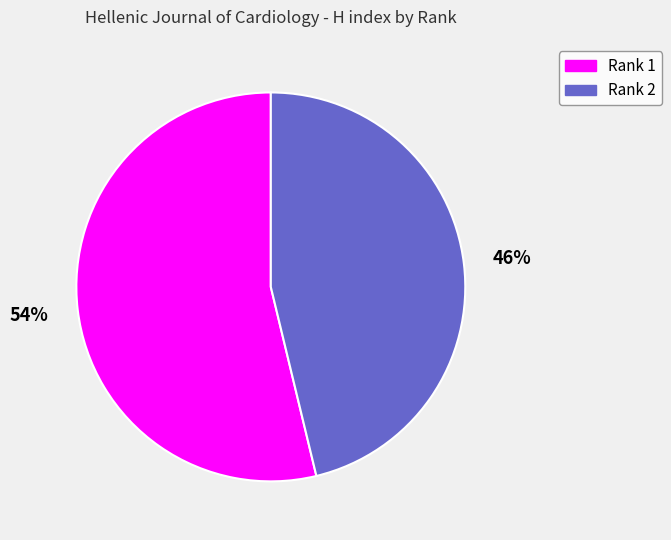

Is Rank 2 the majority of the pie?

No